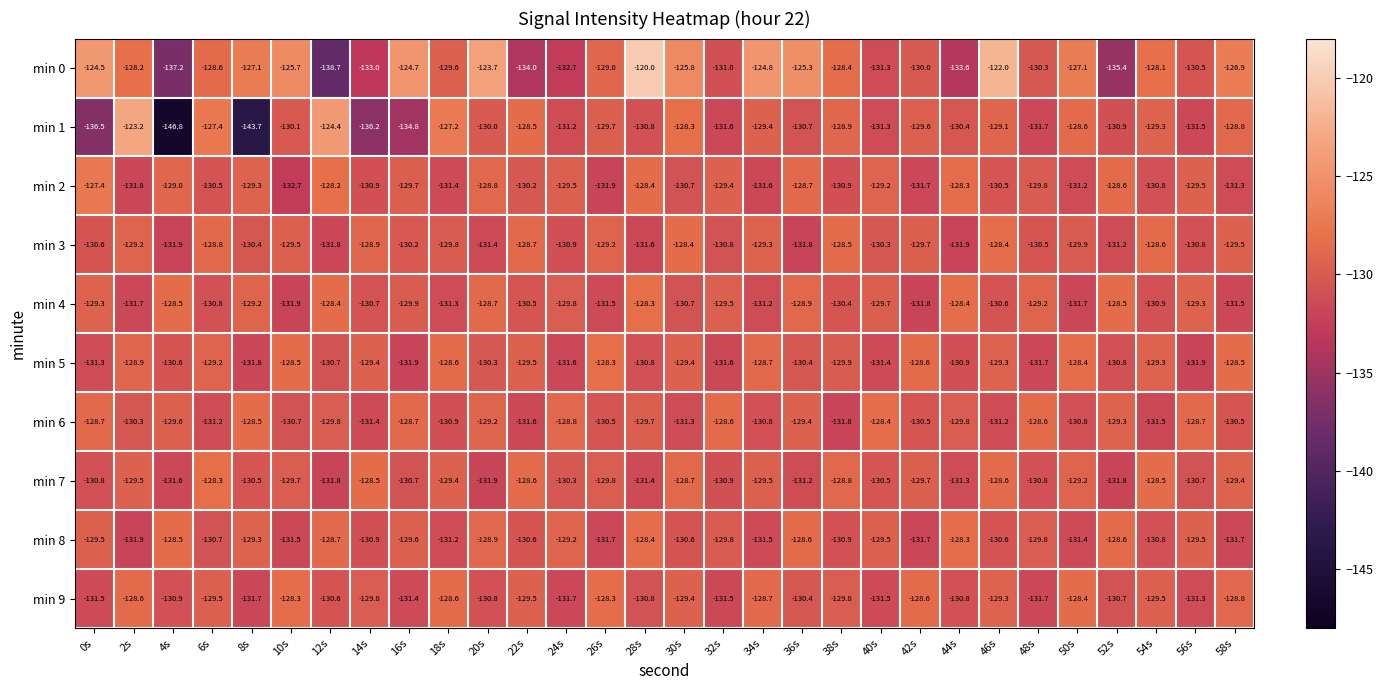

True or false: min 7 has a value of -61.8 at 50s.

False